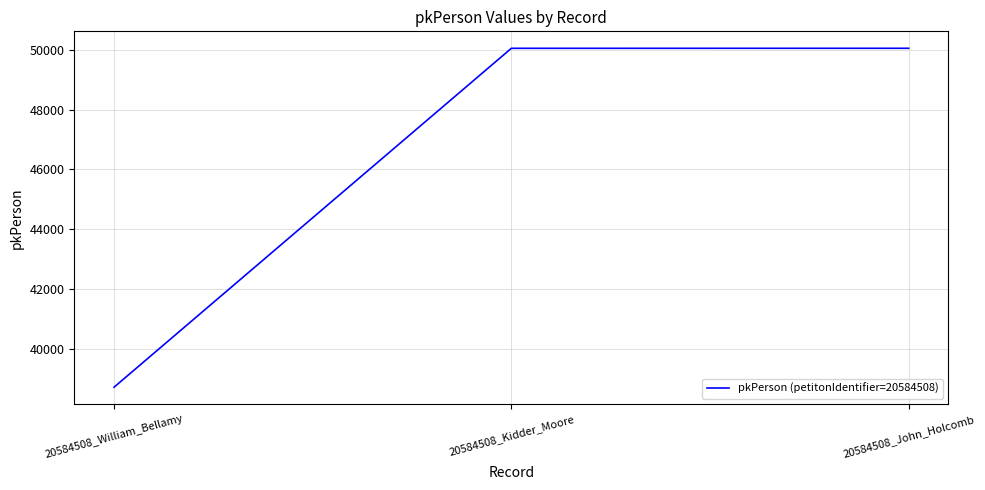

Count the number of categories in the chart.

3